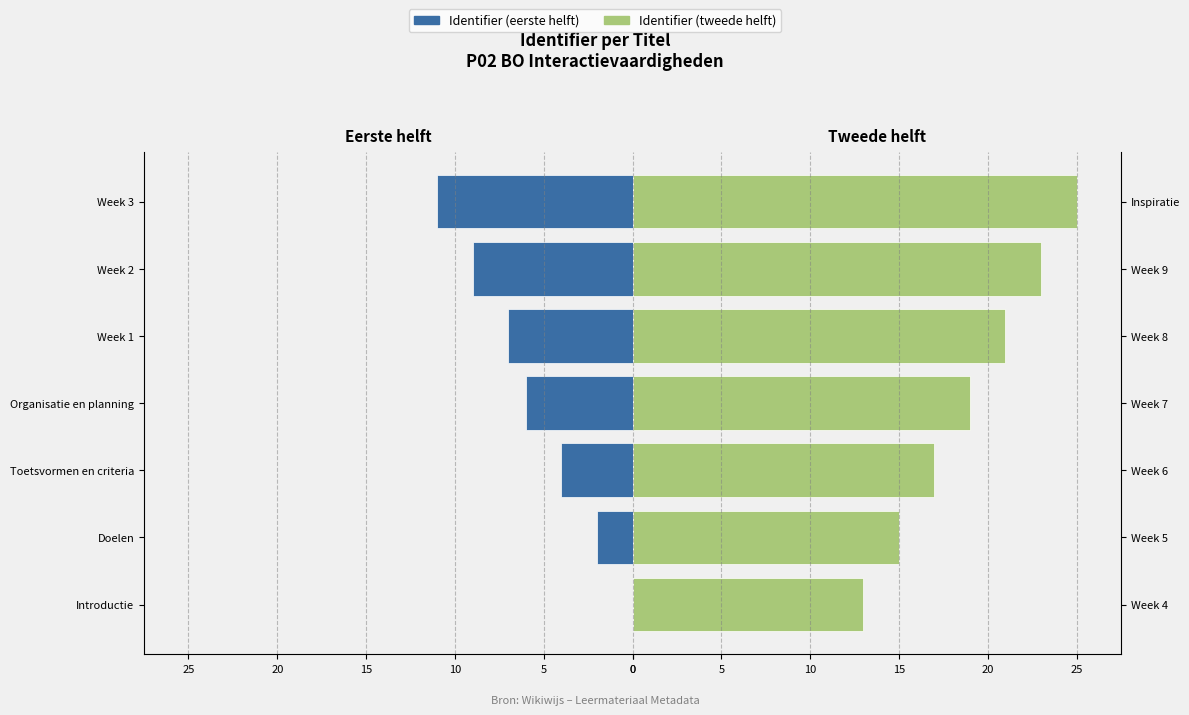

How many groups of bars are there?

7